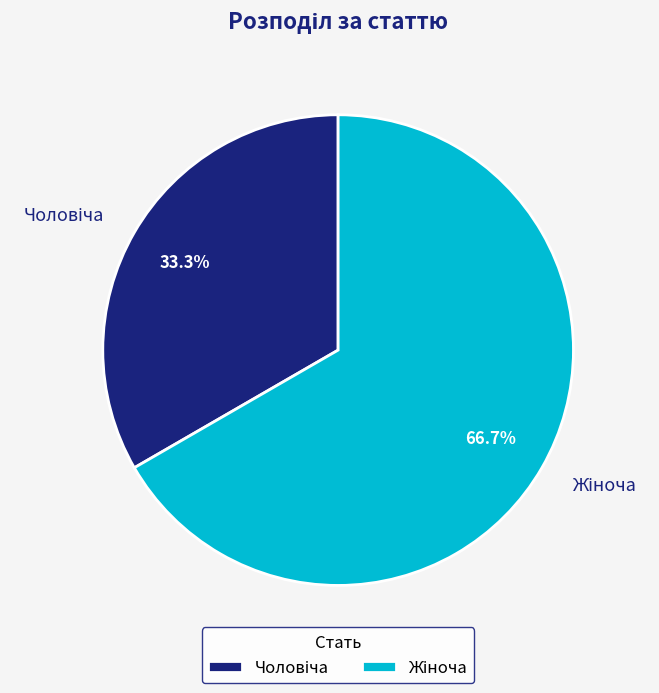

Does any single category account for the majority?

Yes